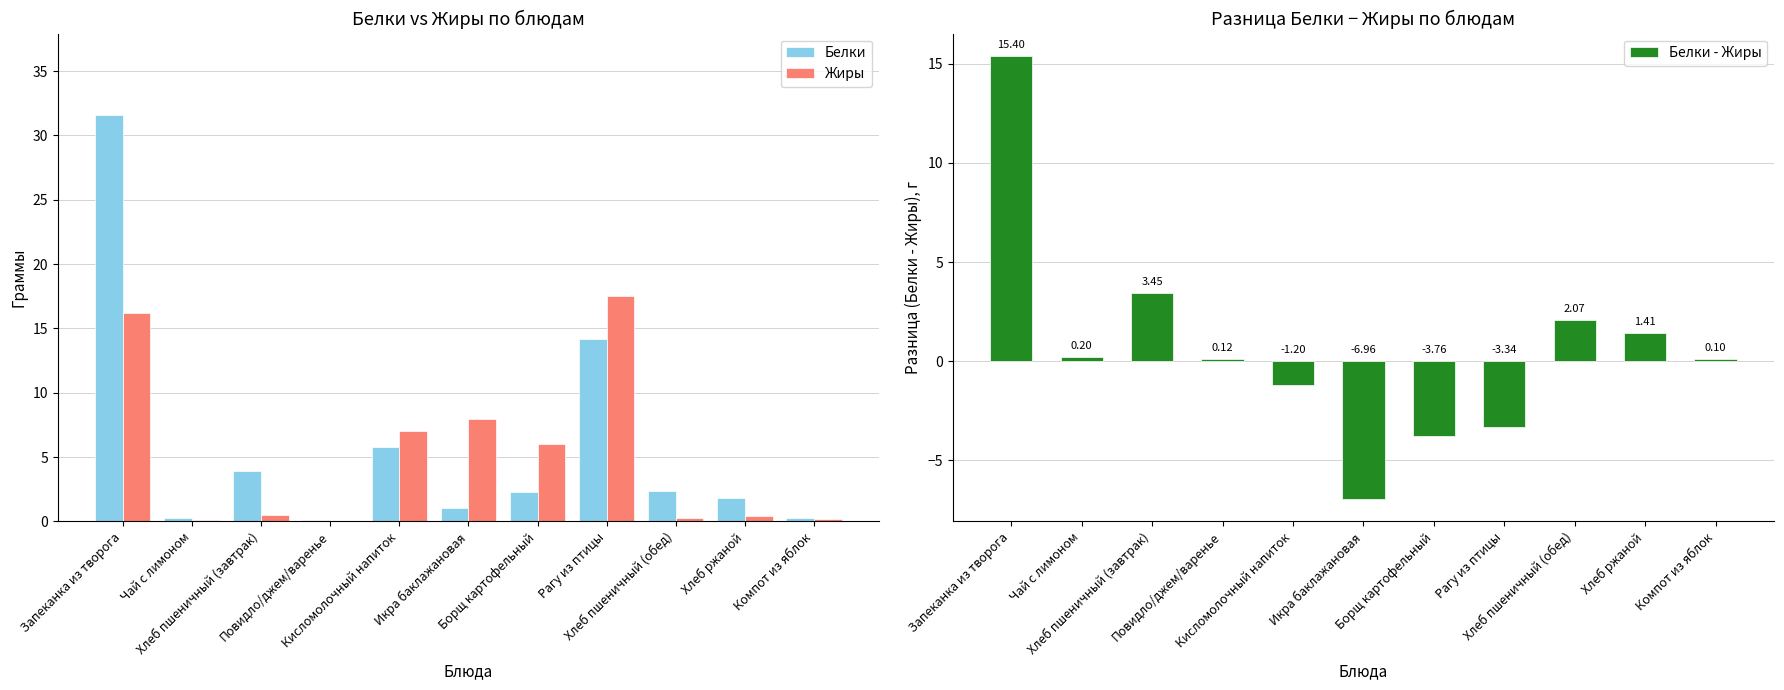

What position from the left is Хлеб пшеничный (обед)?

9